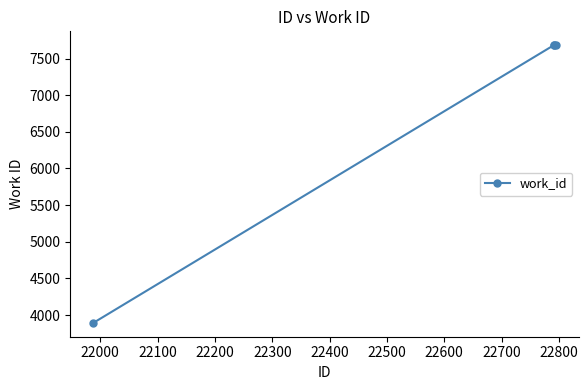

What is the average value?

6735